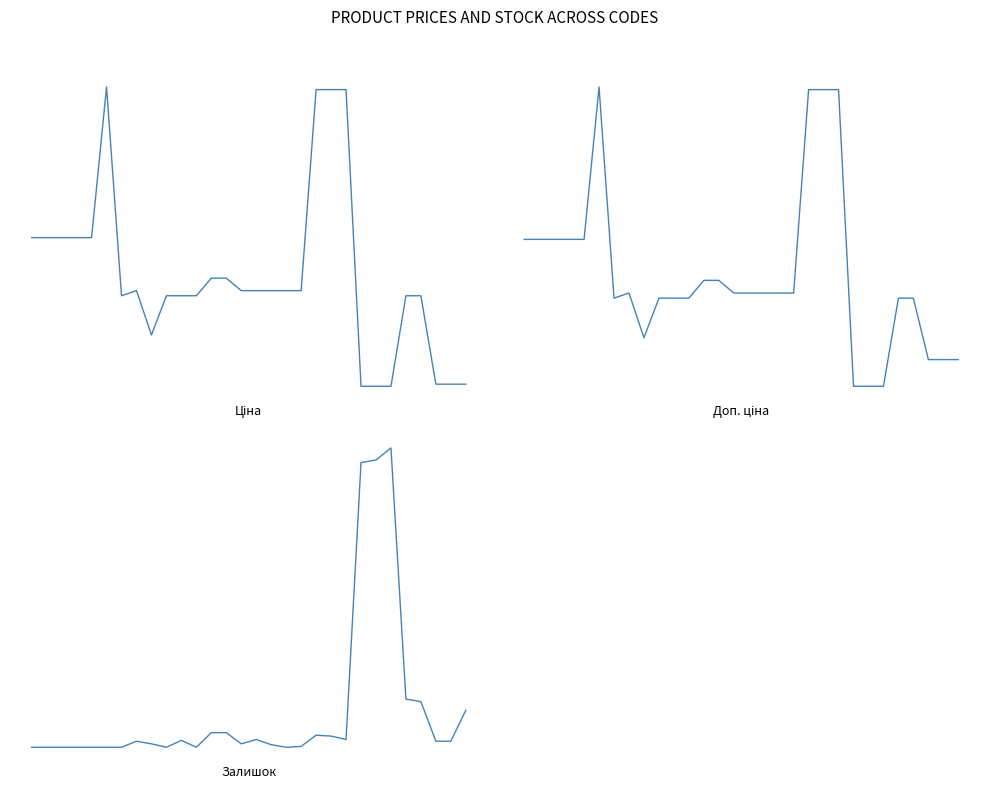

What is the label of the 8th point from the right?

22